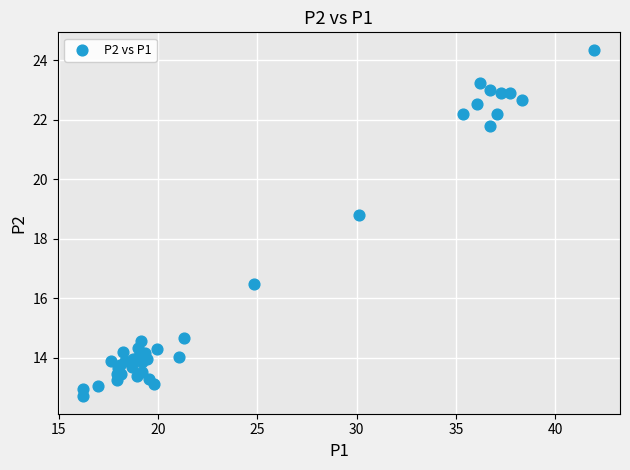

What Y value in the scatter plot is closest to 18?

18.8